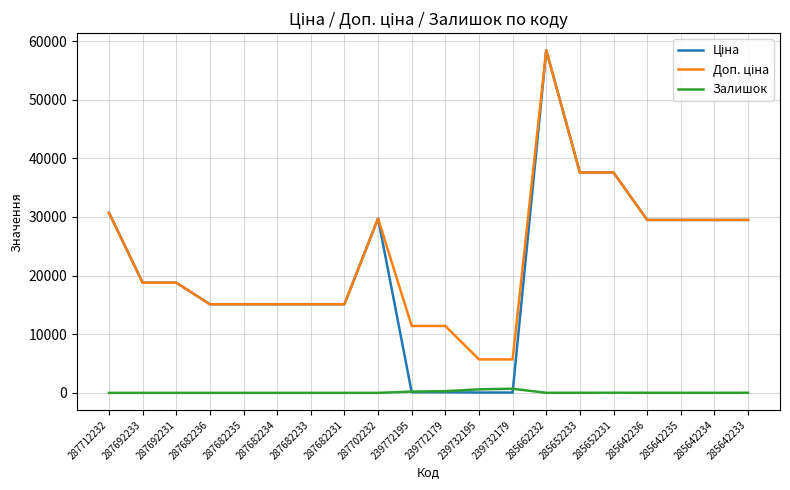

At which category is the sum across all series the highest?

285662232